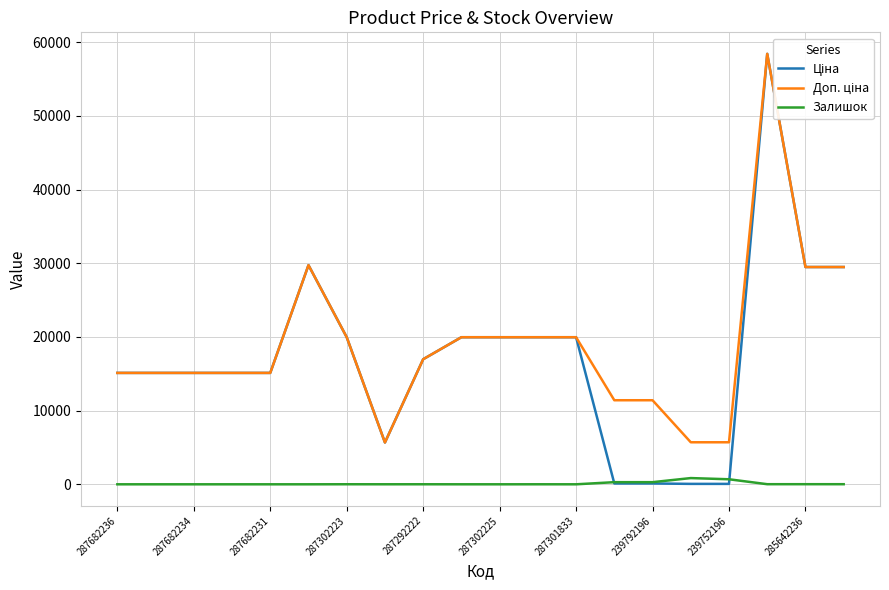

At which category does the chart reach its peak across all series?

17